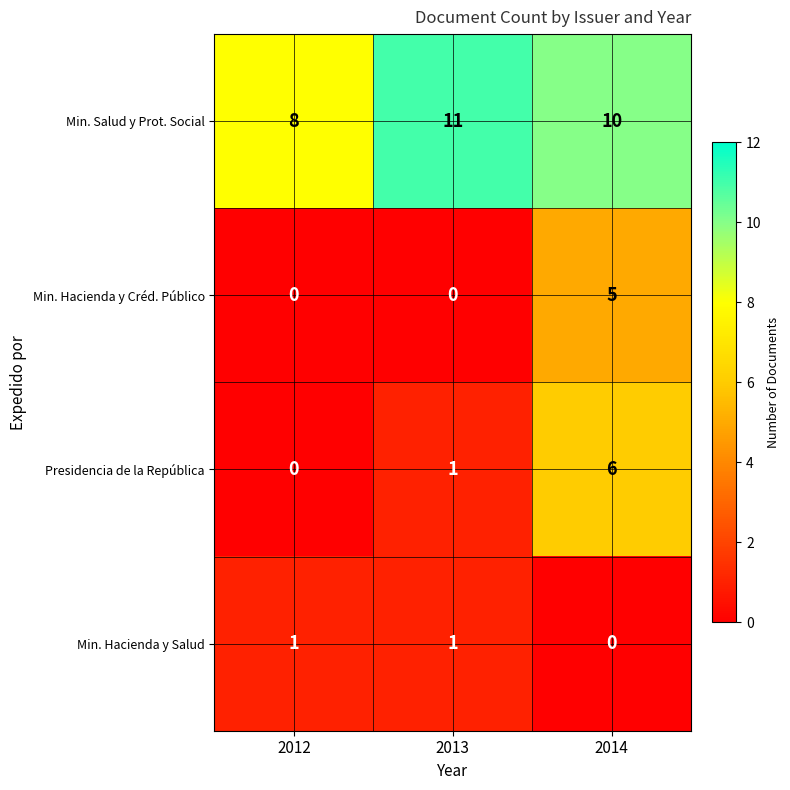

How many distinct data groups are displayed?

4